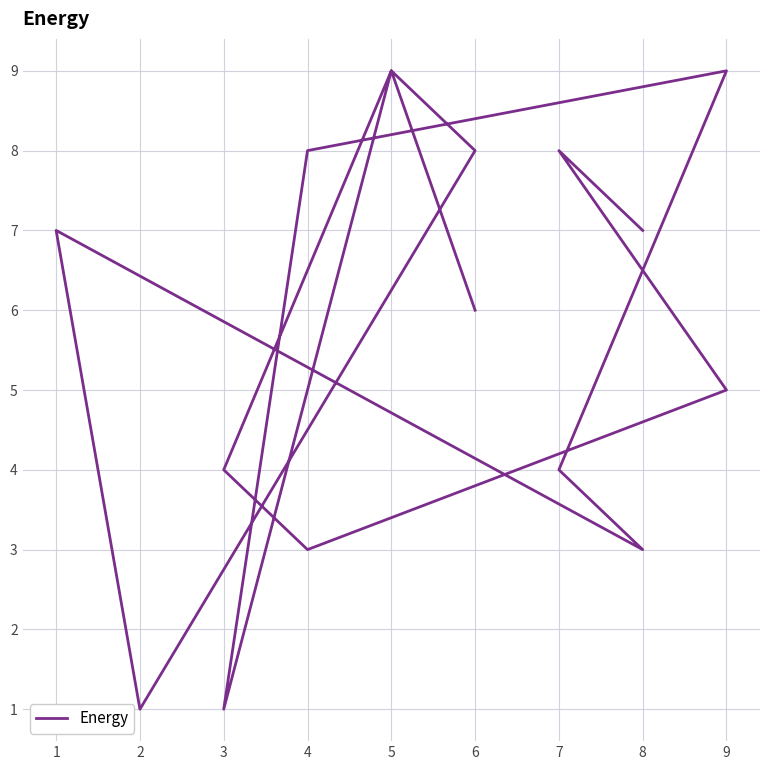

How many lines are shown in the chart?

1